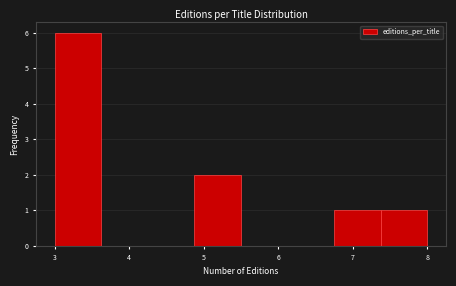

Which range on the x-axis has the tallest bar?

3.0 to 3.6